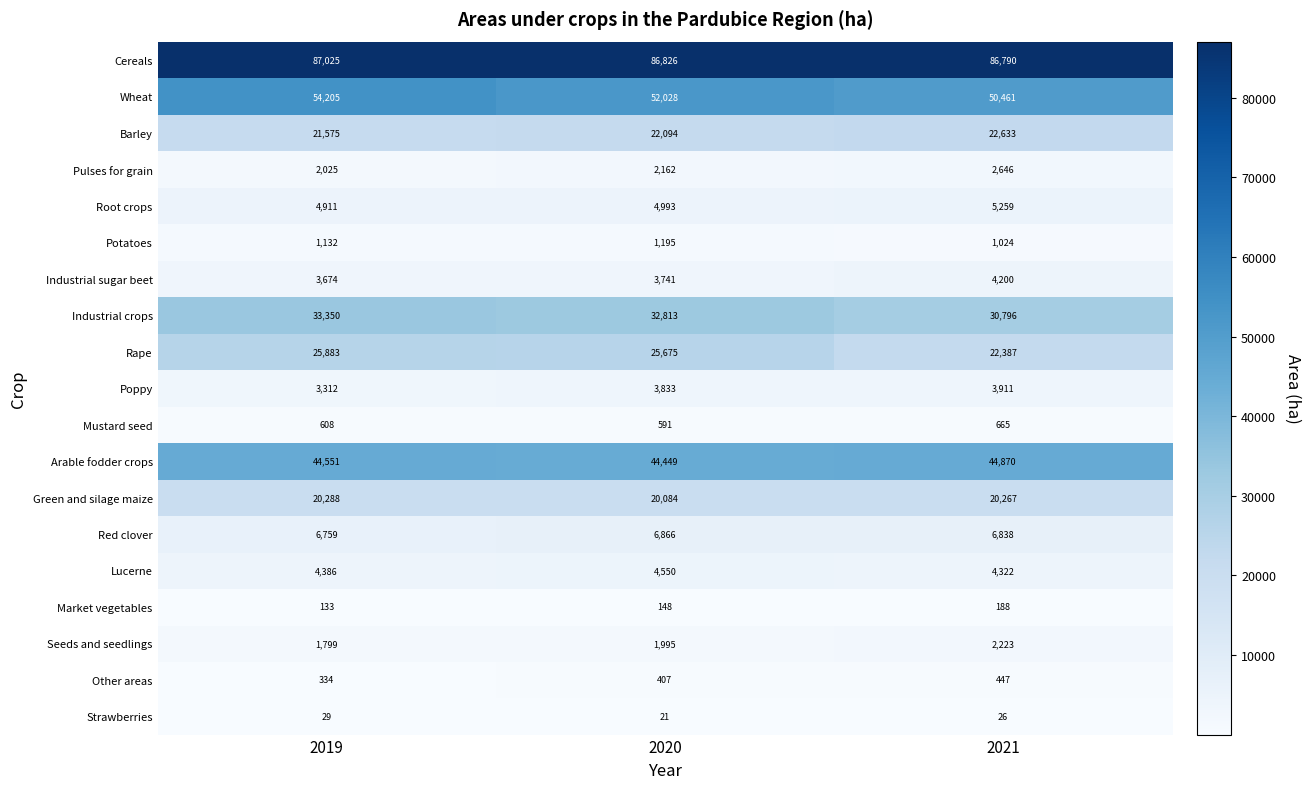

Which category has the lowest value across all series?

2020